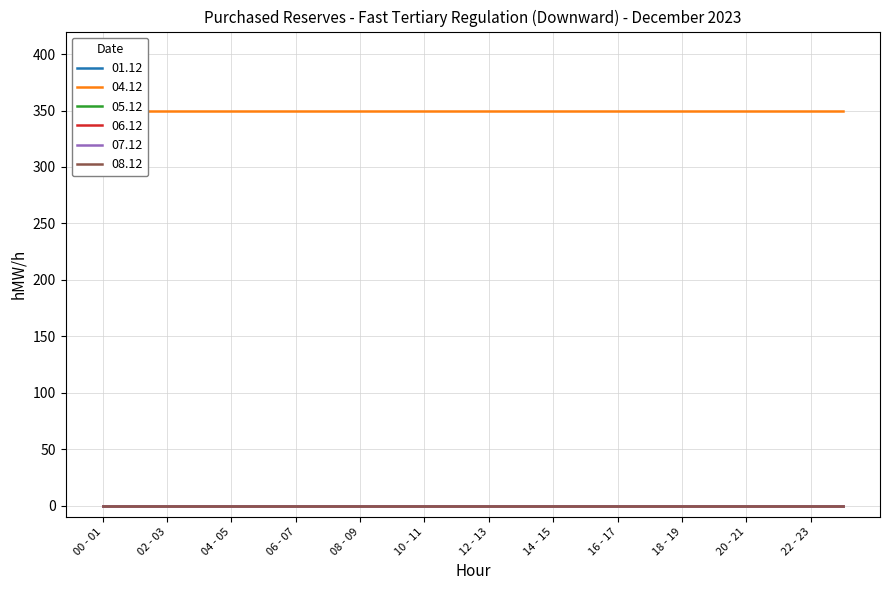

Does the chart have visible grid lines?

Yes